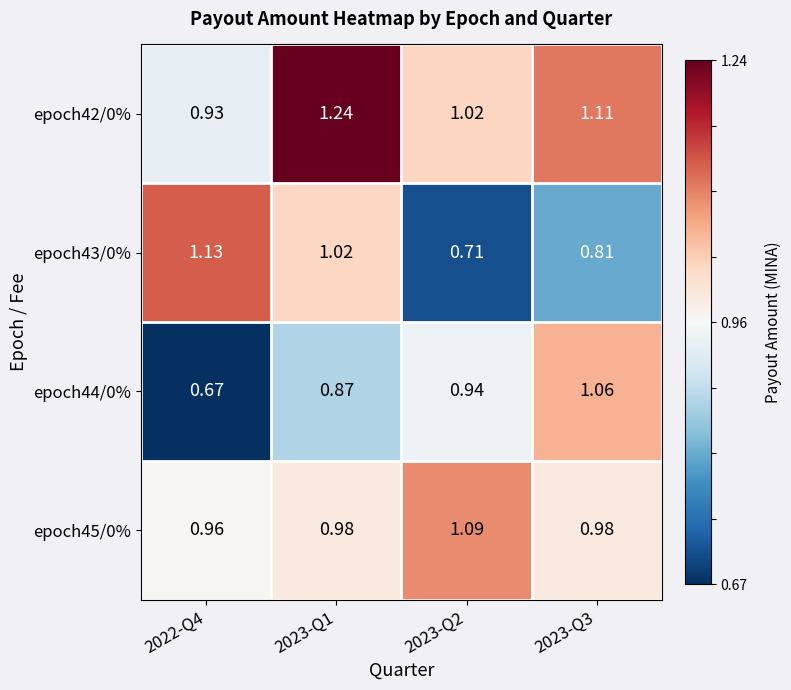

Count the number of categories in the chart.

4